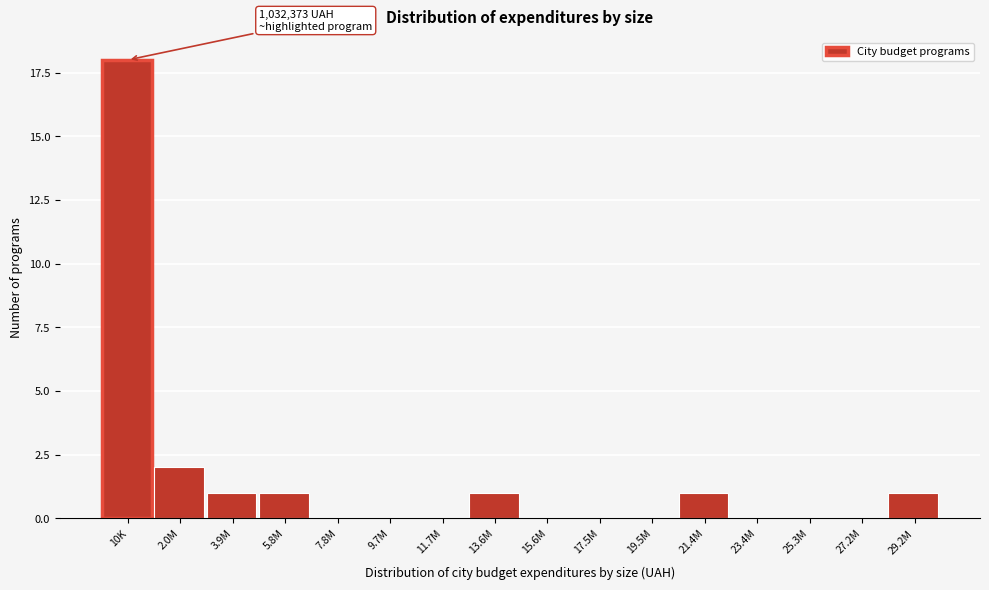

Reading left to right, transcribe all the data shown in this chart.

10K=18	2.0M=2	3.9M=1	5.8M=1	7.8M=0	9.7M=0	11.7M=0	13.6M=1	15.6M=0	17.5M=0	19.5M=0	21.4M=1	23.4M=0	25.3M=0	27.2M=0	29.2M=1